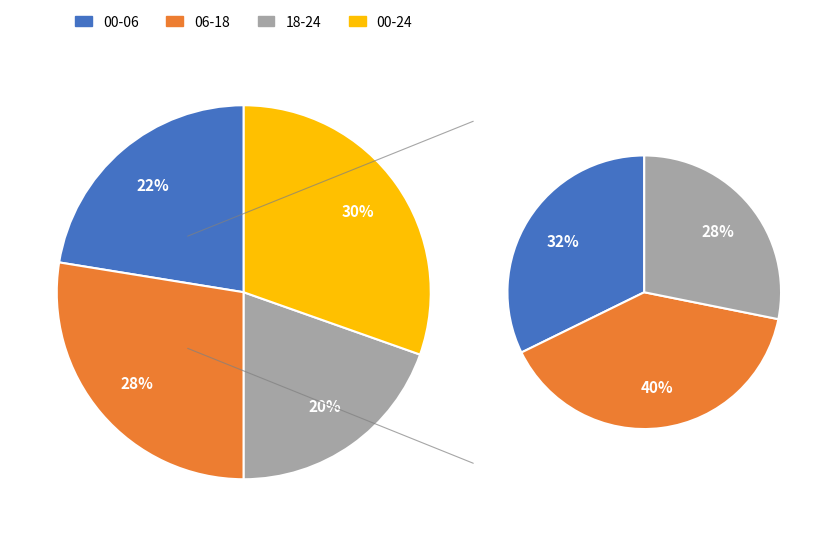

Does 2 represent more than half of the total?

No